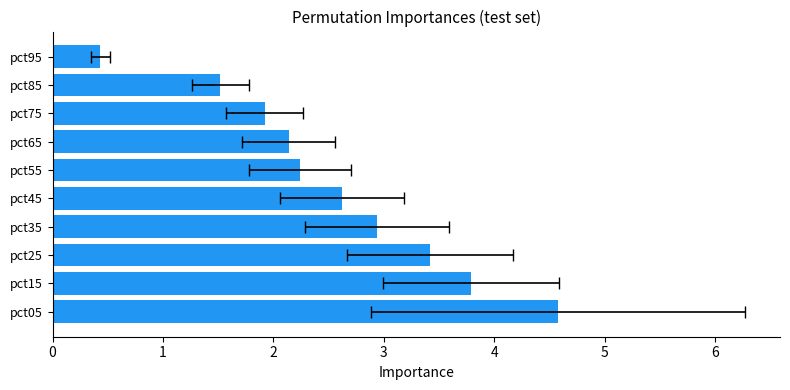

What is the maximum value shown in the chart?

4.6